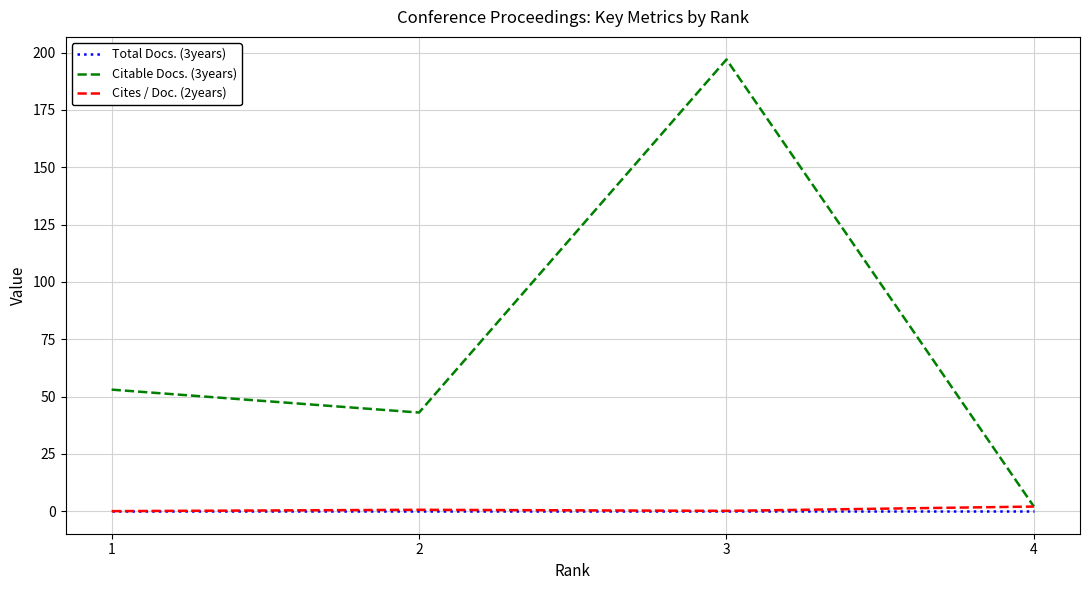

Which series has the largest total across all categories?

Citable Docs. (3years)